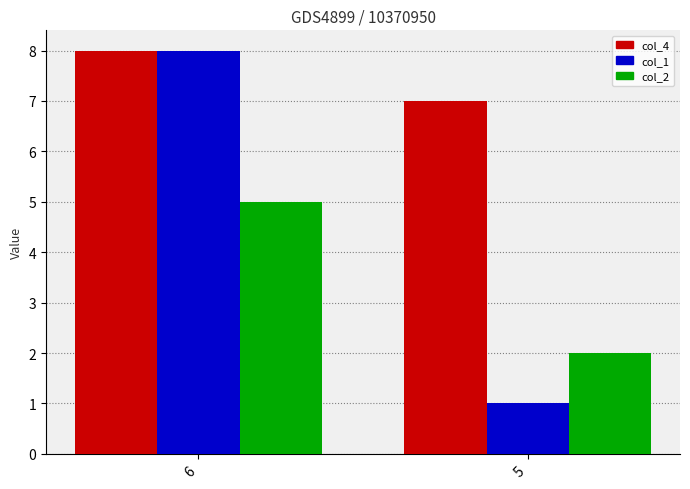

At which category is the sum across all series the highest?

6